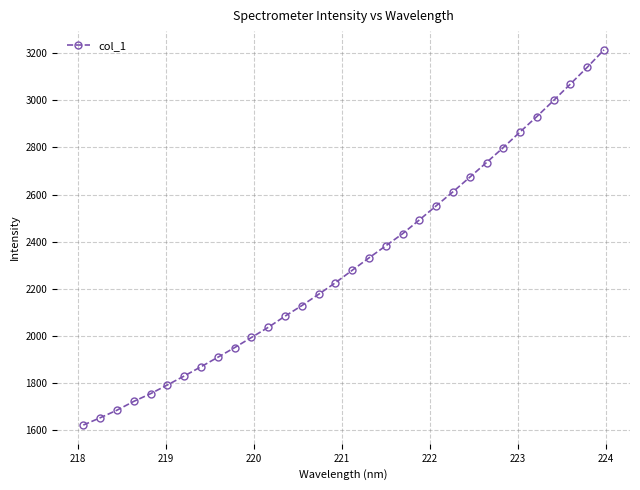

What is the value of the 22nd point from the left?

2552.0